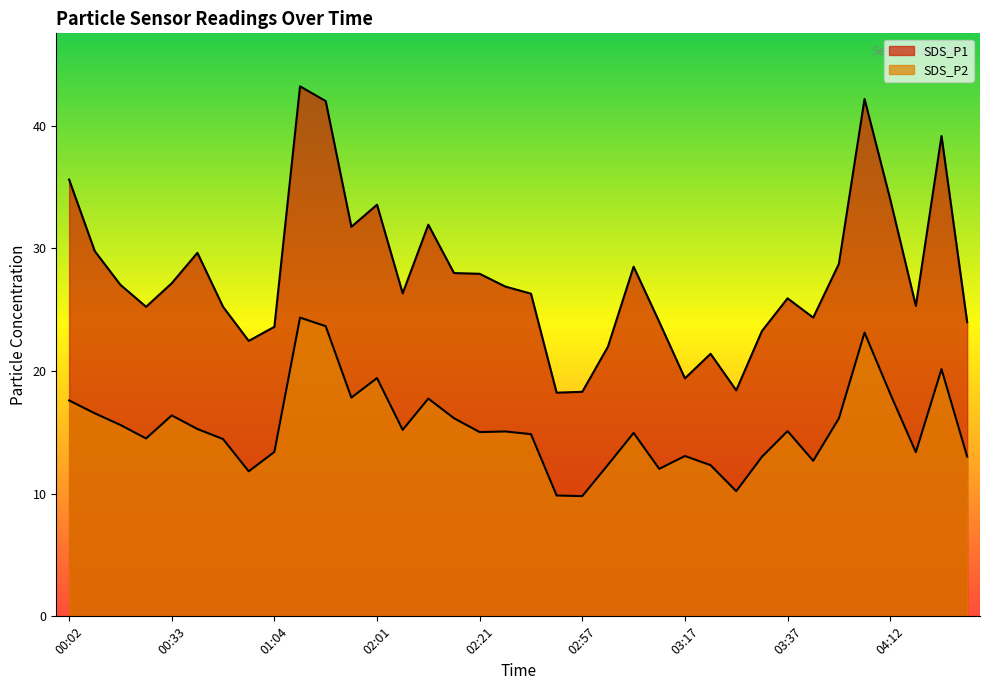

How many data points in SDS_P1 are above 26?

20